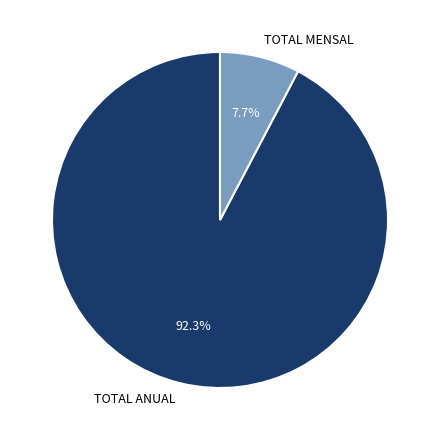

Combined, do TOTAL MENSAL and TOTAL ANUAL account for over 50%?

Yes